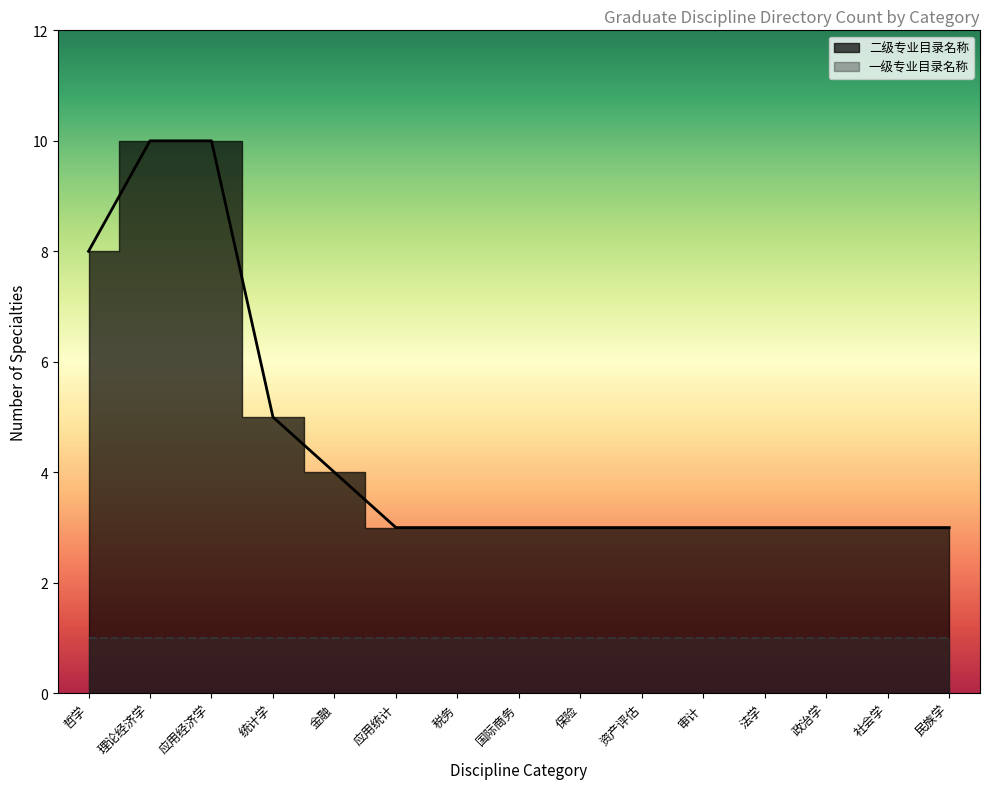

Which has a higher value, 政治学 or 审计?

政治学